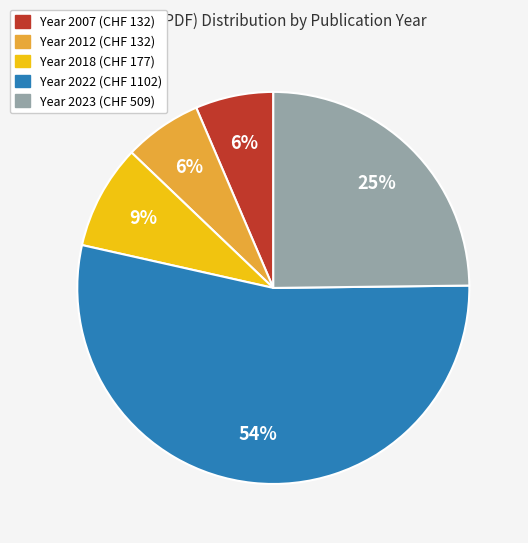

Does any single category account for the majority?

Yes